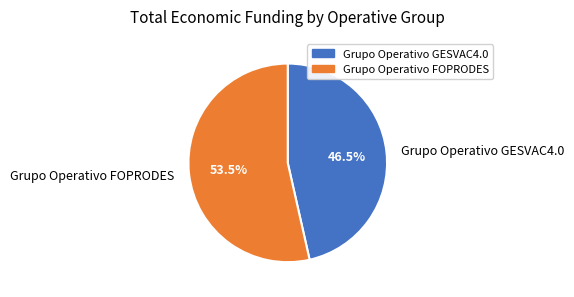

Is it true that Grupo Operativo GESVAC4.0 is 61% of the pie?

False